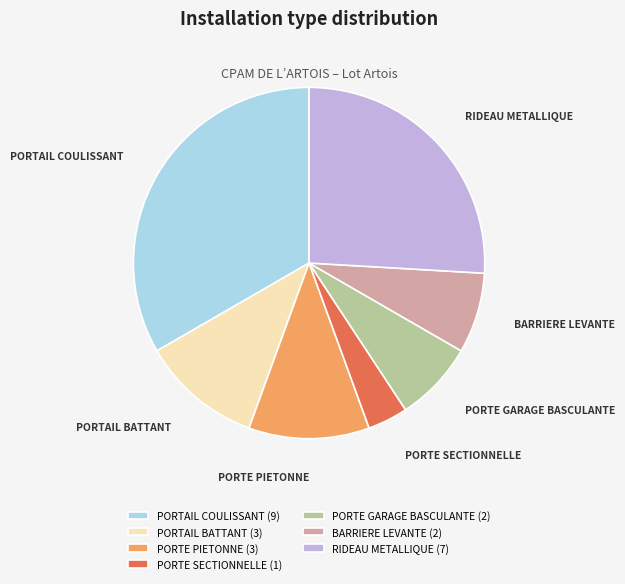

Is RIDEAU METALLIQUE the majority of the pie?

No